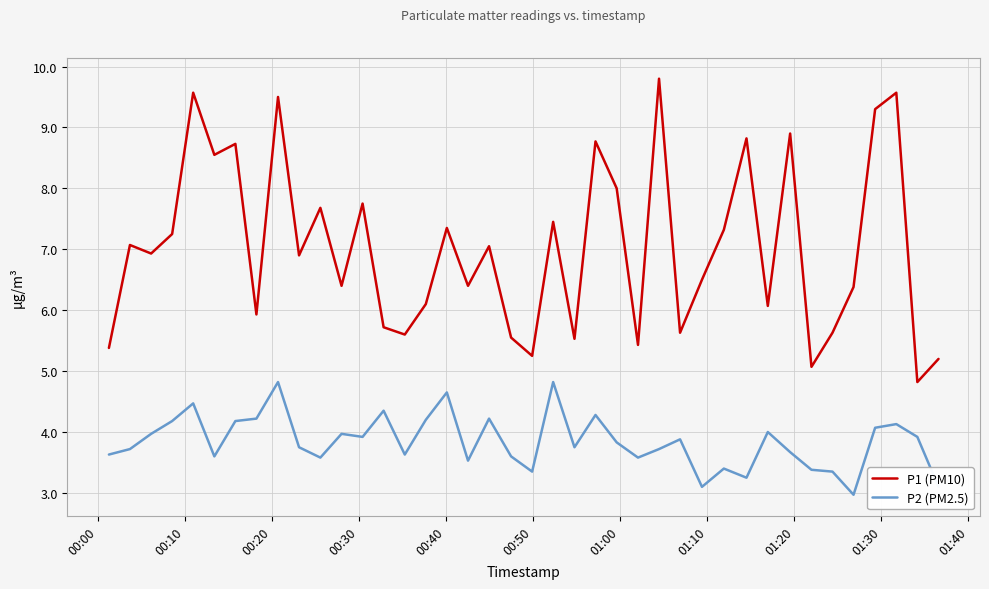

What is the maximum value shown in the chart?

9.8